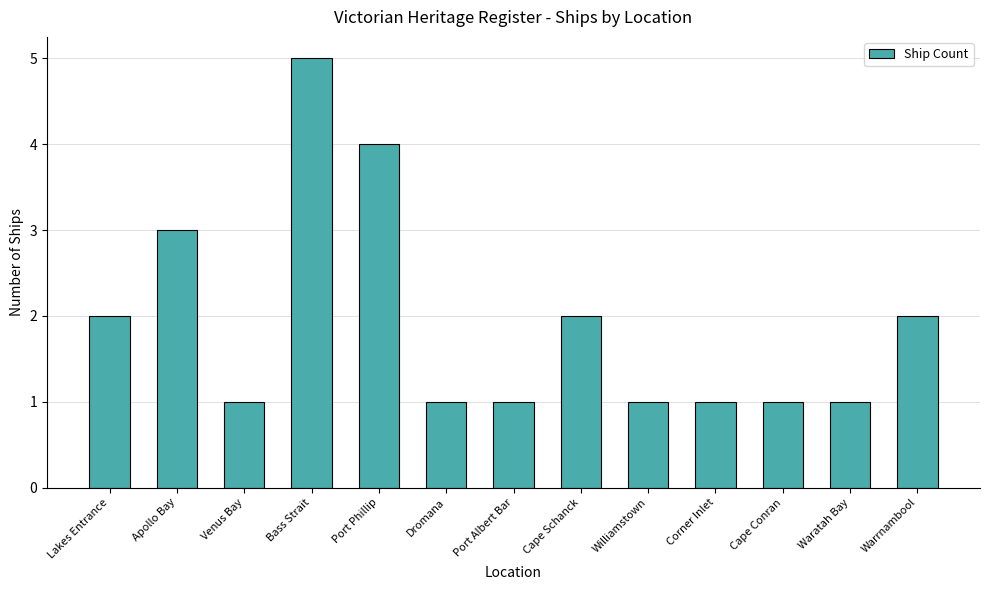

The chart shows a value of 7 at Bass Strait. True or false?

False